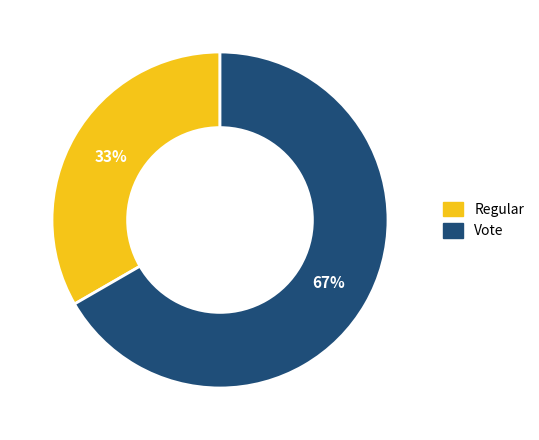

Does Regular represent more than half of the total?

No